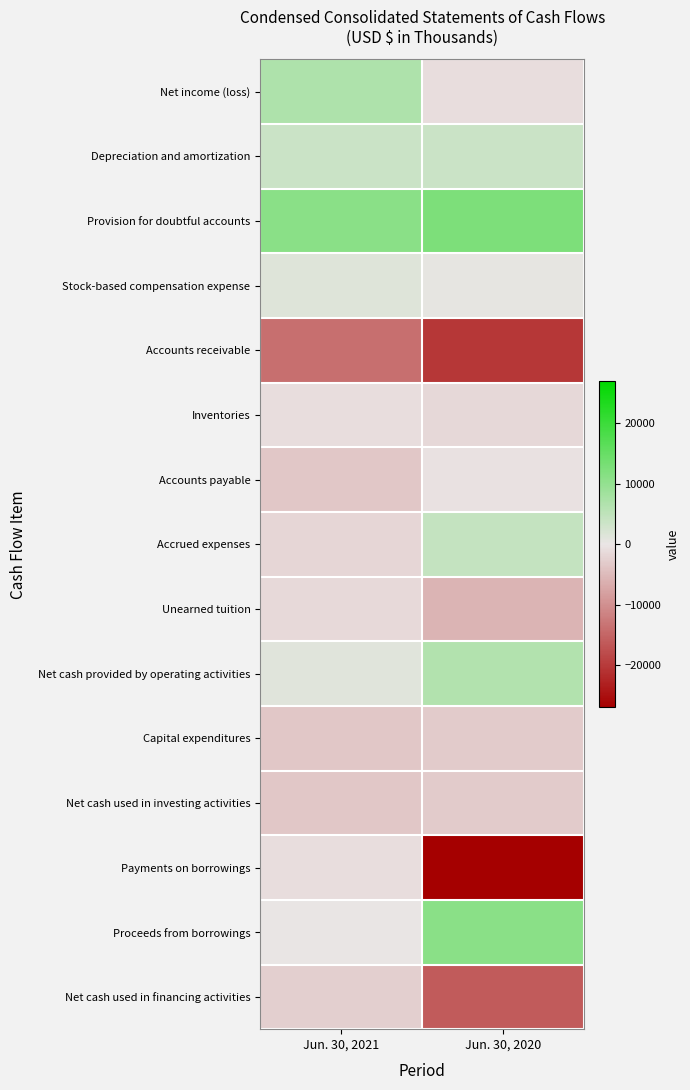

Reading left to right, extract all data points from this chart.

Net income (loss): Jun. 30, 2021=6915	Jun. 30, 2020=-967
Depreciation and amortization: Jun. 30, 2021=3693	Jun. 30, 2020=3763
Provision for doubtful accounts: Jun. 30, 2021=11108	Jun. 30, 2020=12618
Stock-based compensation expense: Jun. 30, 2021=1337	Jun. 30, 2020=616
Accounts receivable: Jun. 30, 2021=-13878	Jun. 30, 2020=-20322
Inventories: Jun. 30, 2021=-933	Jun. 30, 2020=-1499
Accounts payable: Jun. 30, 2021=-3425	Jun. 30, 2020=-615
Accrued expenses: Jun. 30, 2021=-1856	Jun. 30, 2020=4293
Unearned tuition: Jun. 30, 2021=-1270	Jun. 30, 2020=-5838
Net cash provided by operating activities: Jun. 30, 2021=1067	Jun. 30, 2020=6468
Capital expenditures: Jun. 30, 2021=-3516	Jun. 30, 2020=-3072
Net cash used in investing activities: Jun. 30, 2021=-3516	Jun. 30, 2020=-2975
Payments on borrowings: Jun. 30, 2021=-1000	Jun. 30, 2020=-27000
Proceeds from borrowings: Jun. 30, 2021=0	Jun. 30, 2020=11000
Net cash used in financing activities: Jun. 30, 2021=-2570	Jun. 30, 2020=-16169